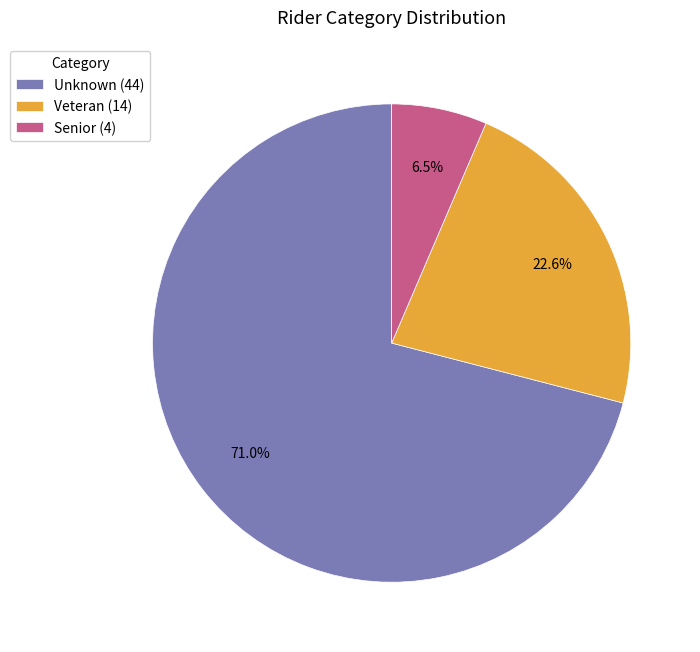

The Veteran slice represents 23% of the pie. True or false?

True